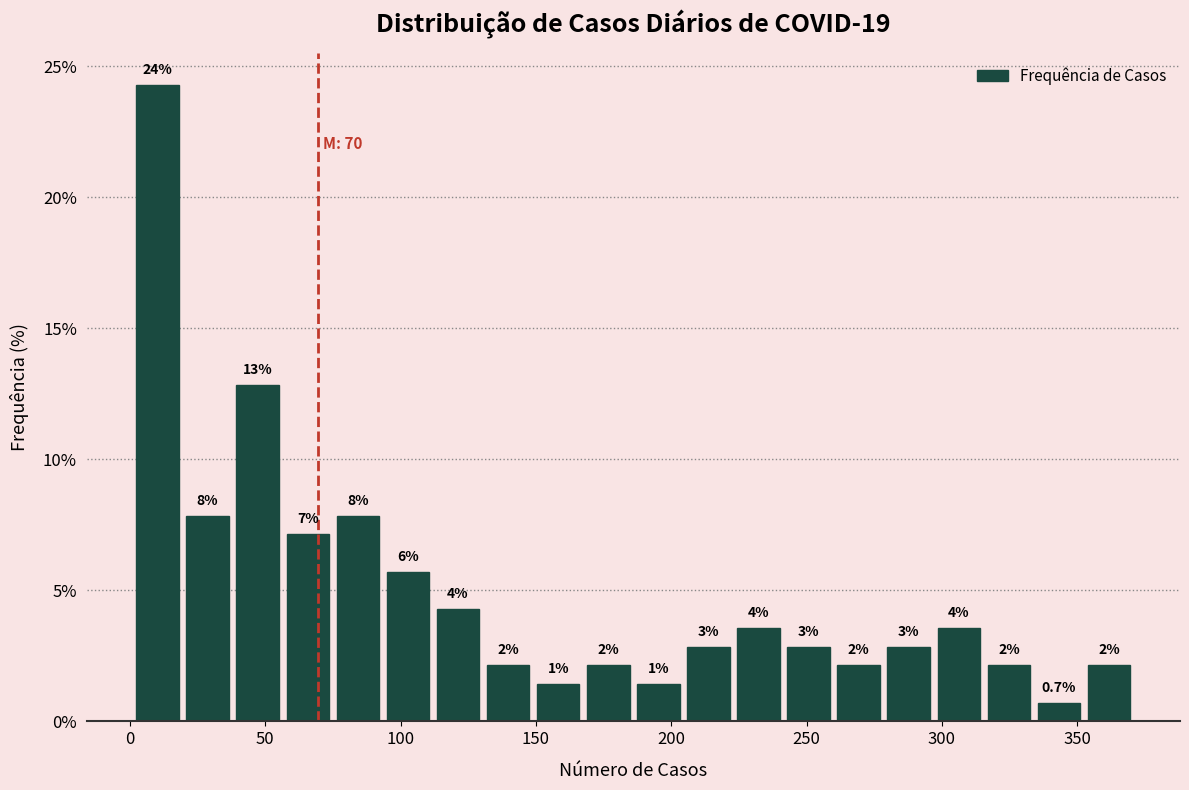

Around what value on the x-axis is the tallest bar? Give the approximate position of its centre, as read against the axis.

10